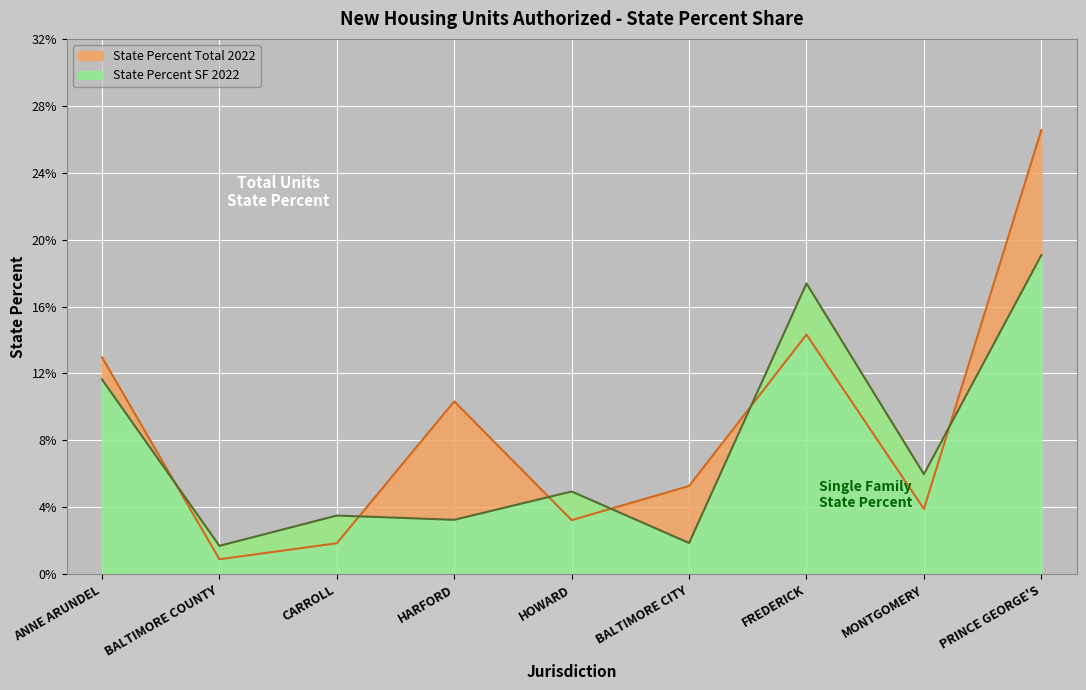

Reading left to right, list all the values displayed in this chart.

State Percent Total 2022: ANNE ARUNDEL=0.1	BALTIMORE COUNTY=0.0	CARROLL=0.0	HARFORD=0.1	HOWARD=0.0	BALTIMORE CITY=0.1	FREDERICK=0.1	MONTGOMERY=0.0	PRINCE GEORGE'S=0.3
State Percent SF 2022: ANNE ARUNDEL=0.1	BALTIMORE COUNTY=0.0	CARROLL=0.0	HARFORD=0.0	HOWARD=0.0	BALTIMORE CITY=0.0	FREDERICK=0.2	MONTGOMERY=0.1	PRINCE GEORGE'S=0.2